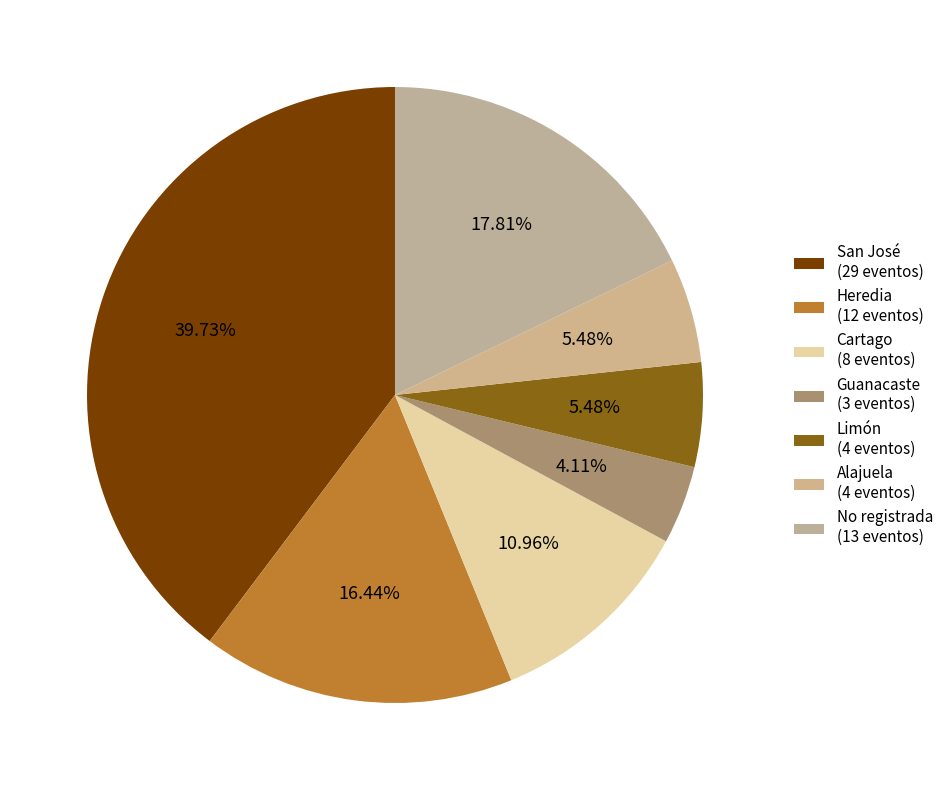

Does San José account for over 50% of the chart?

No